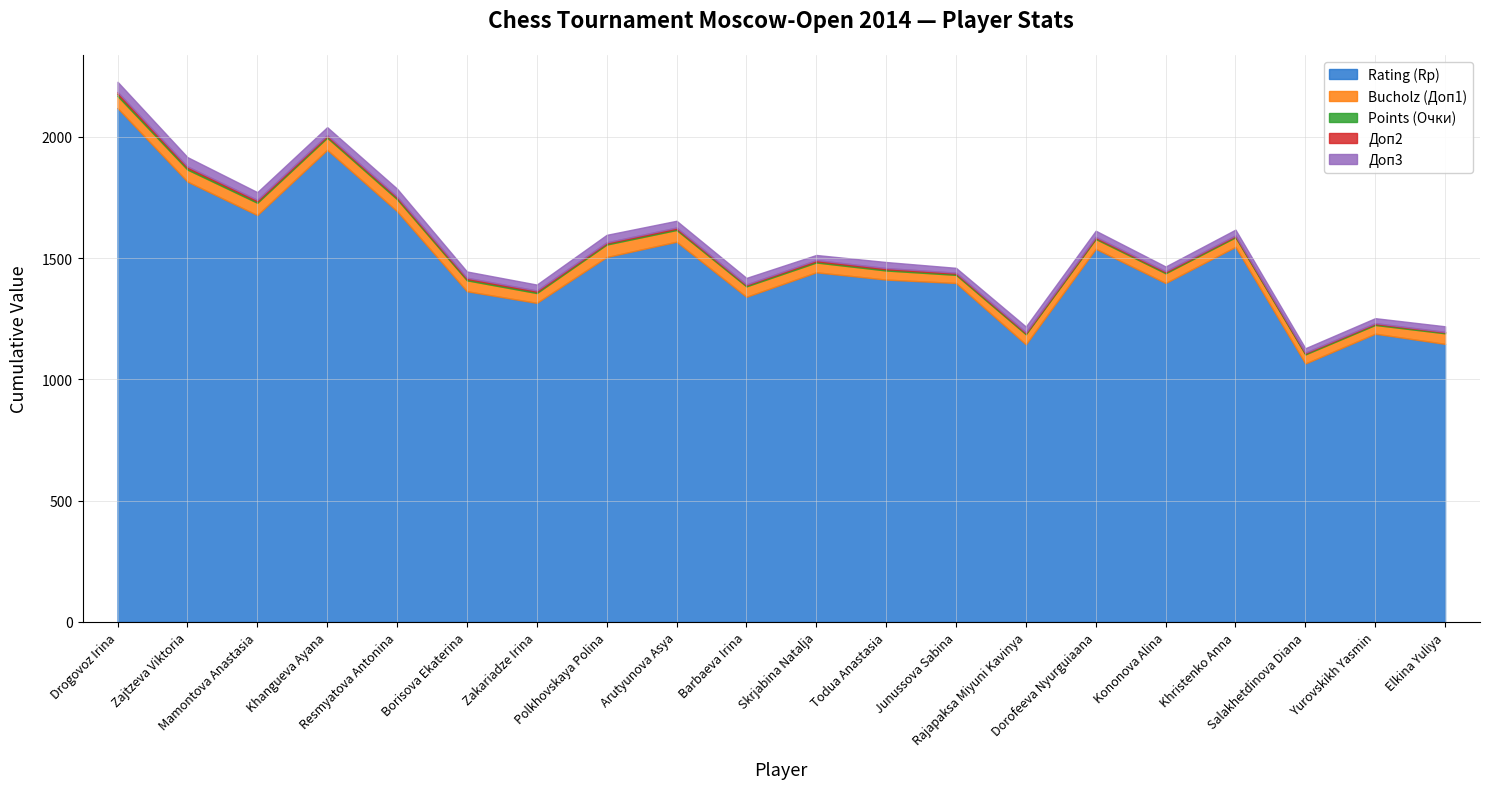

What is the label of the 4th point from the right?

Khristenko Anna